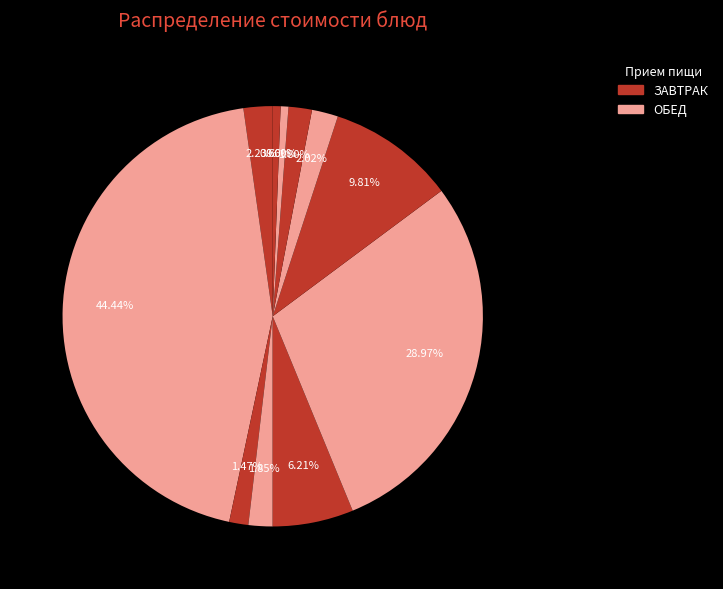

How many segments does this pie chart have?

11